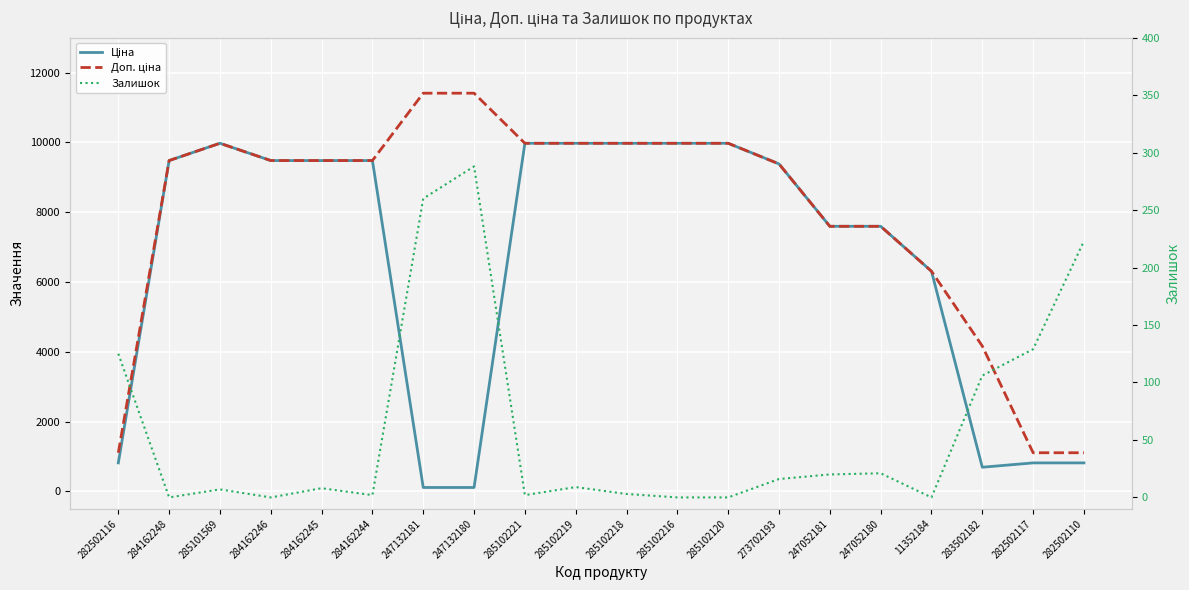

True or false: Ціна has more than 2 points higher than both neighbors.

False